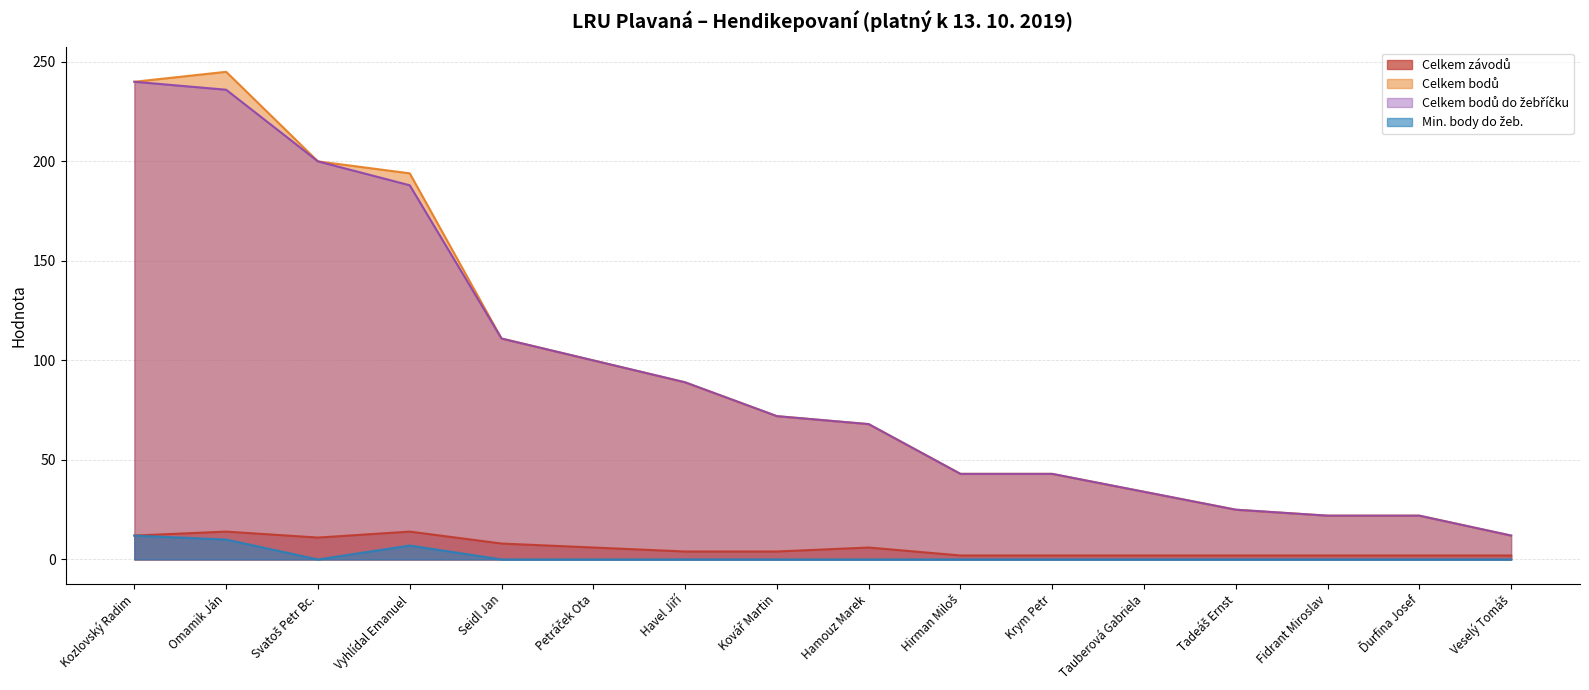

What position from the left is Vyhlídal Emanuel?

4